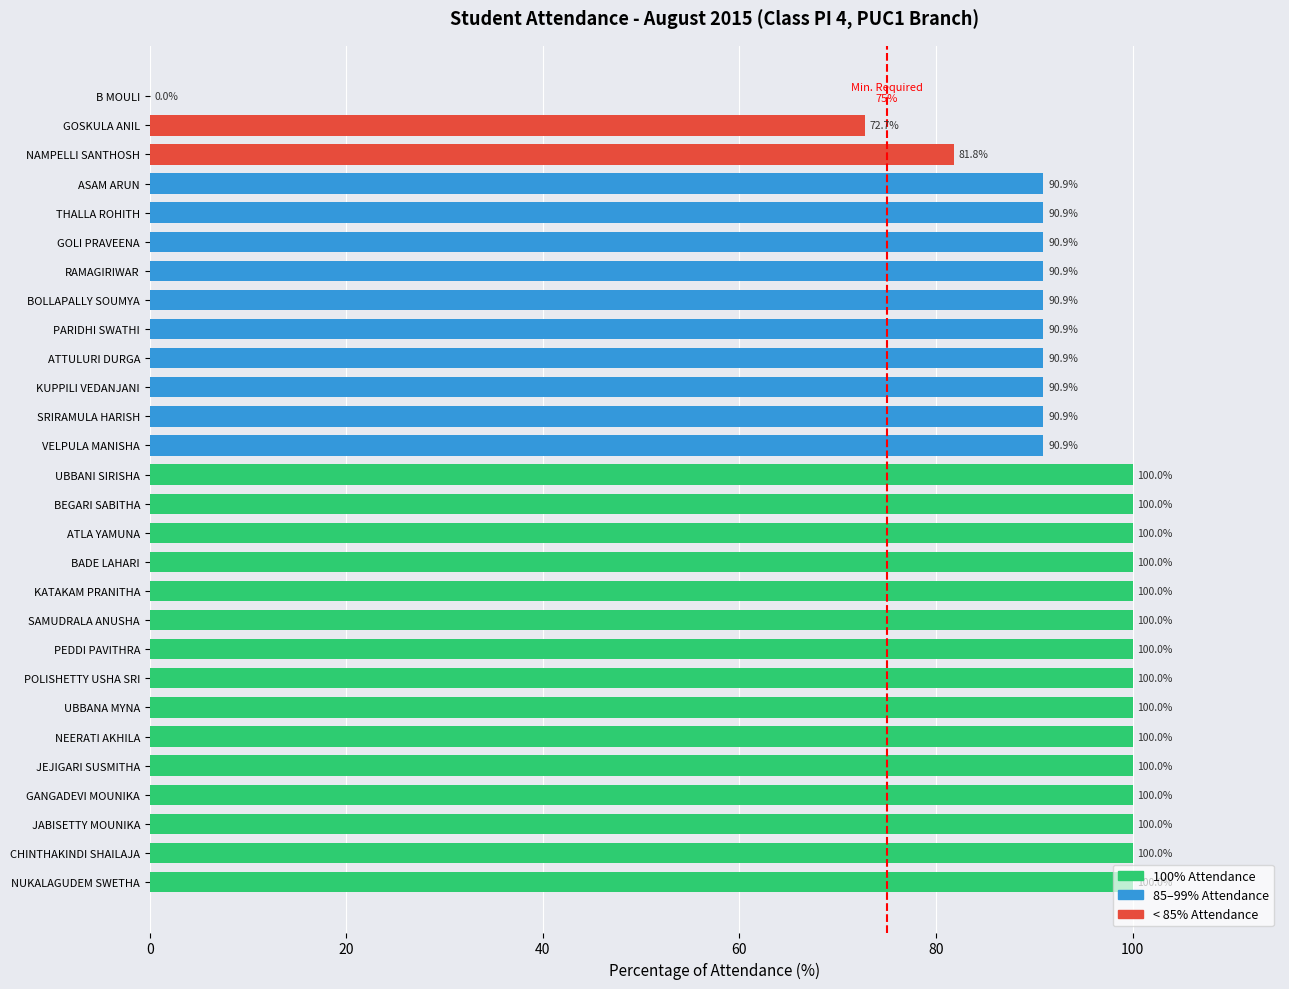

True or false: the data shows 139.8 at UBBANI SIRISHA.

False